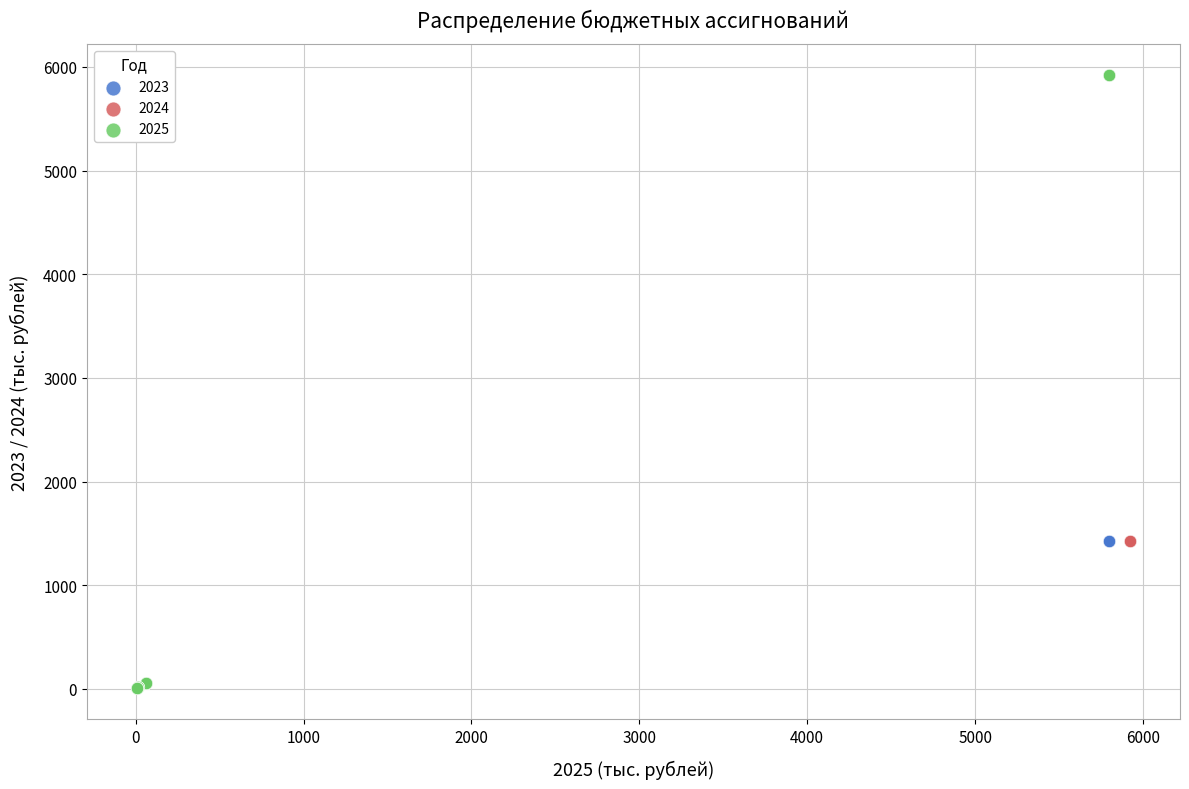

Which series contains the highest Y value?

2025